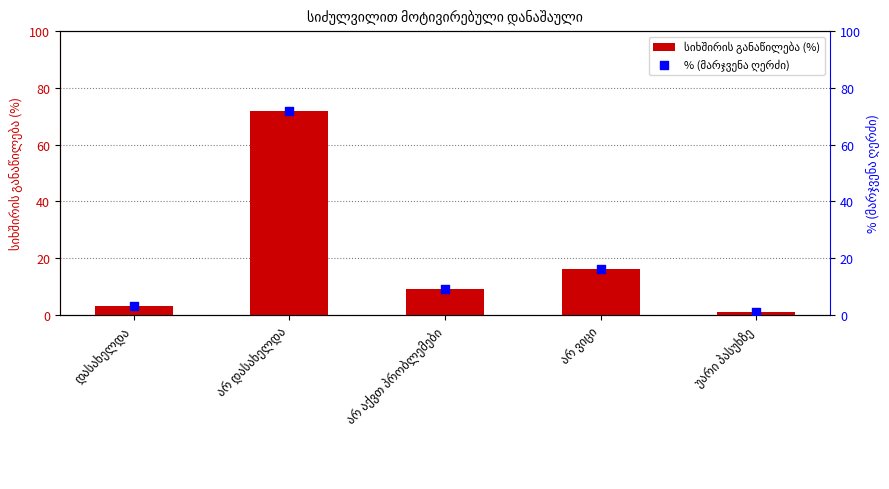

Which series contains the lowest Y value?

სიხშირის განაწილება (%)